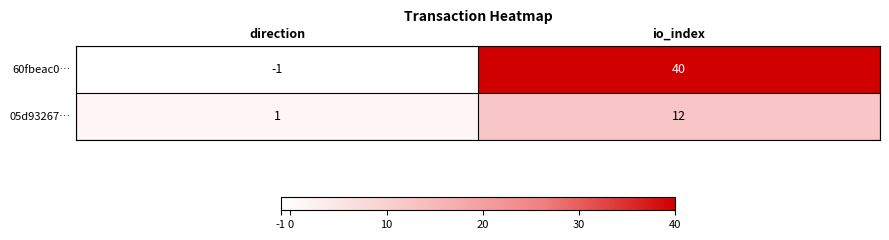

Which series has the largest range (max minus min)?

60fbeac0…